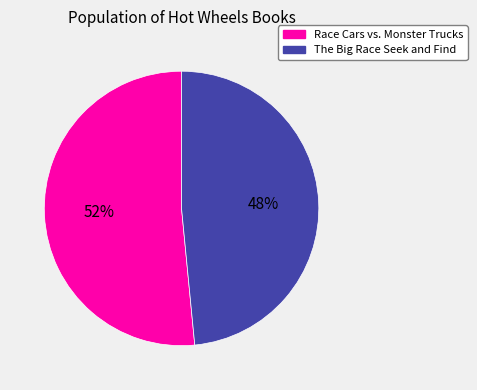

What is the ratio of the value at Race Cars vs. Monster Trucks to the value at The Big Race Seek and Find?

1.1